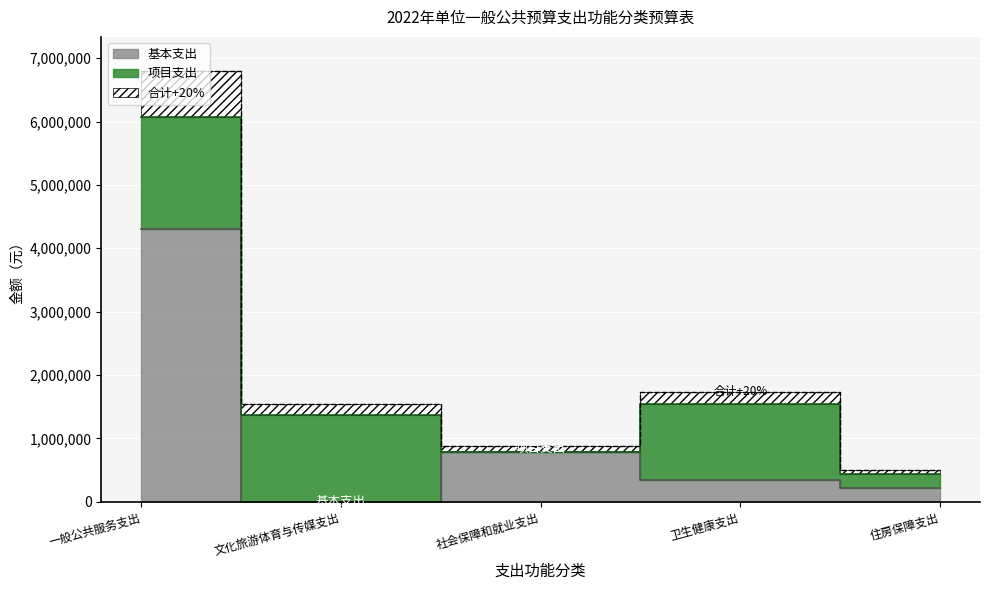

Count the number of values greater than 347000.

2